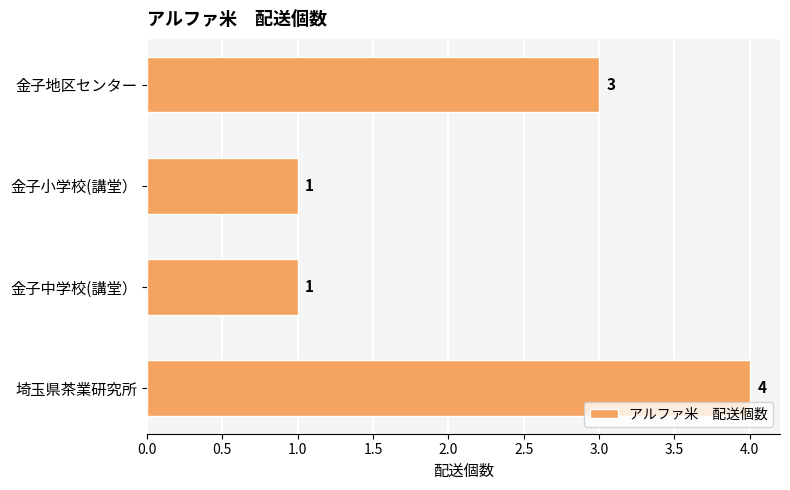

Which has a higher value, 金子中学校(講堂） or 金子地区センター?

金子地区センター